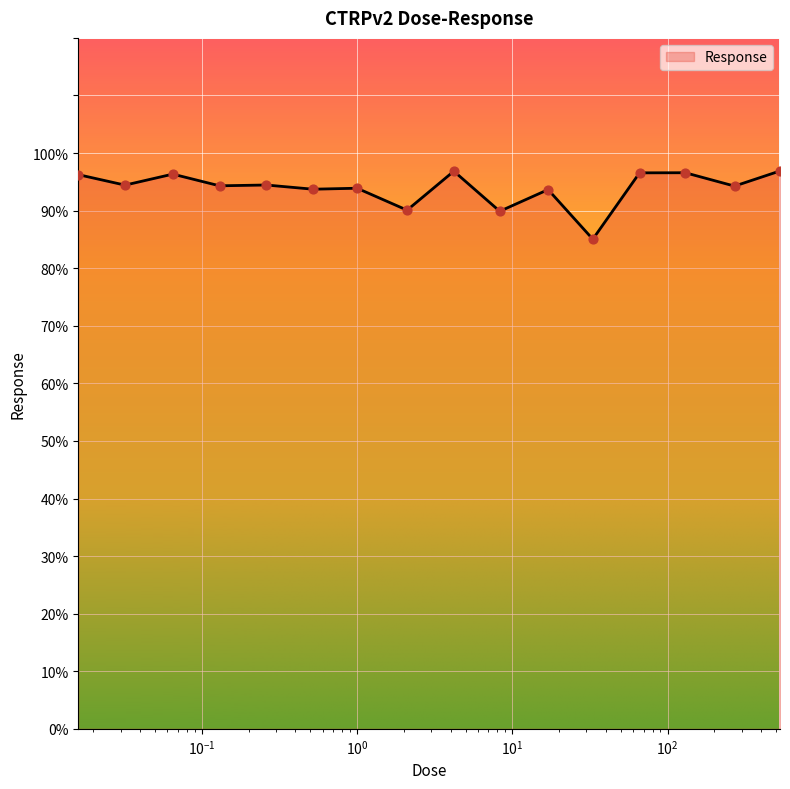

What is the smallest value displayed?

85.0